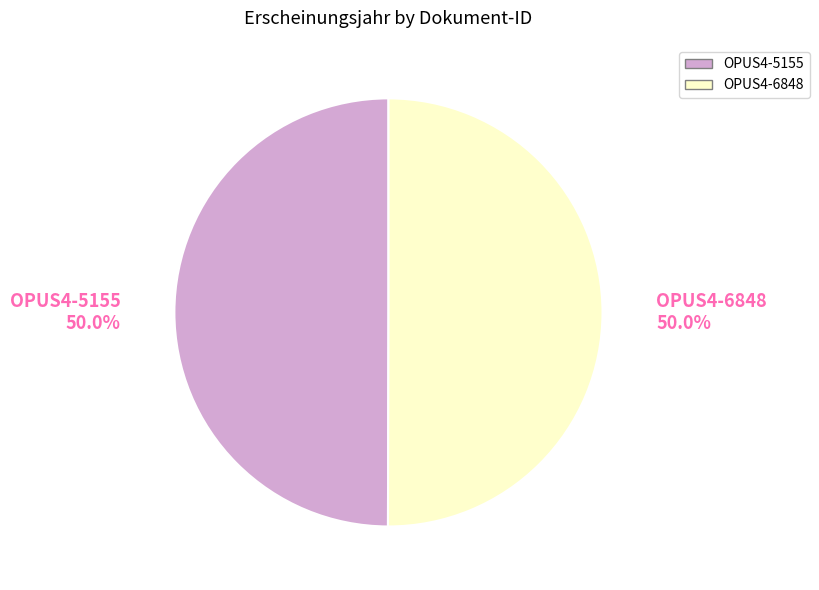

To the nearest percent, what percentage of the pie is OPUS4-5155?

50%